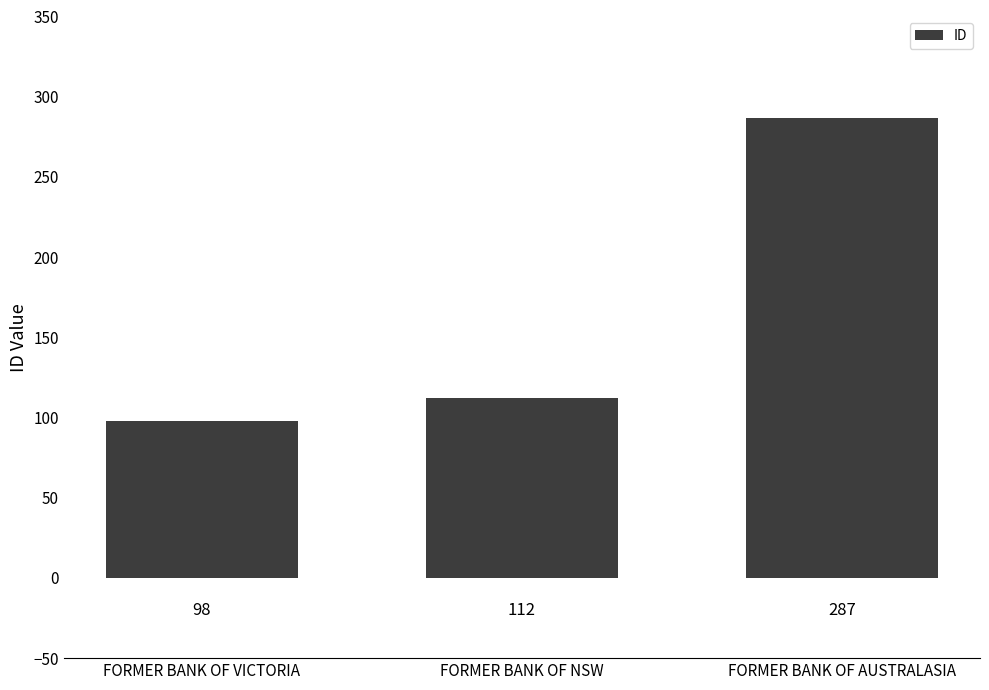

Read the value at FORMER BANK OF NSW, to the nearest 10.

110